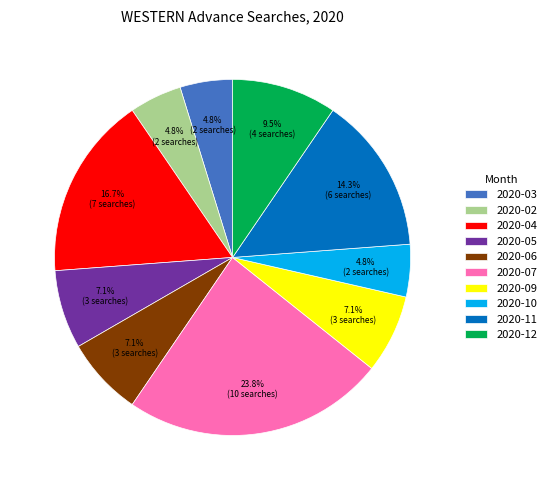

Is it true that 2020-12 is 1% of the pie?

False